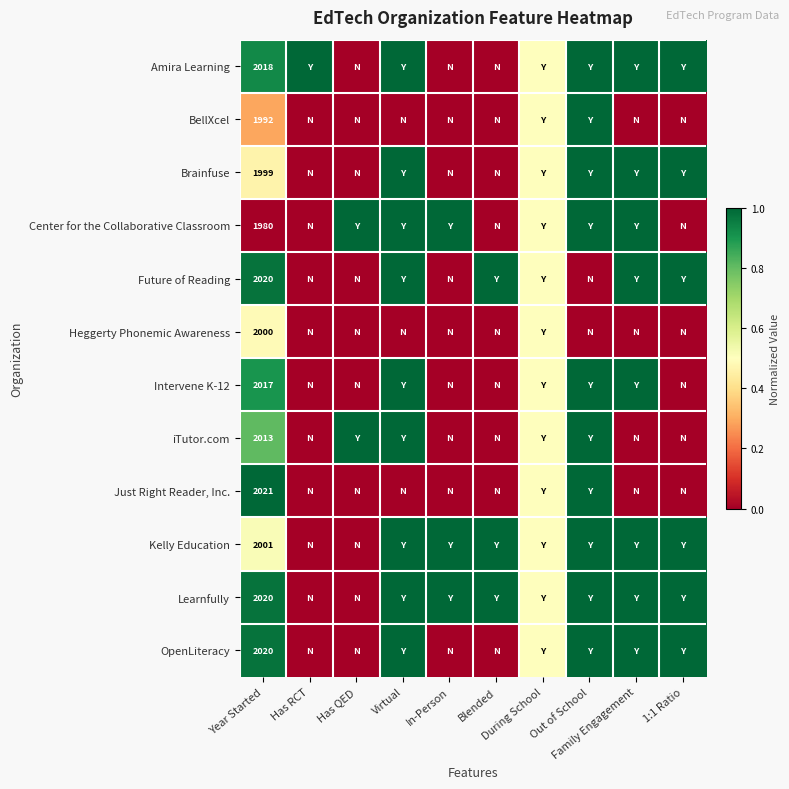

Which series changed the most between In-Person and Blended?

Center for the Collaborative Classroom